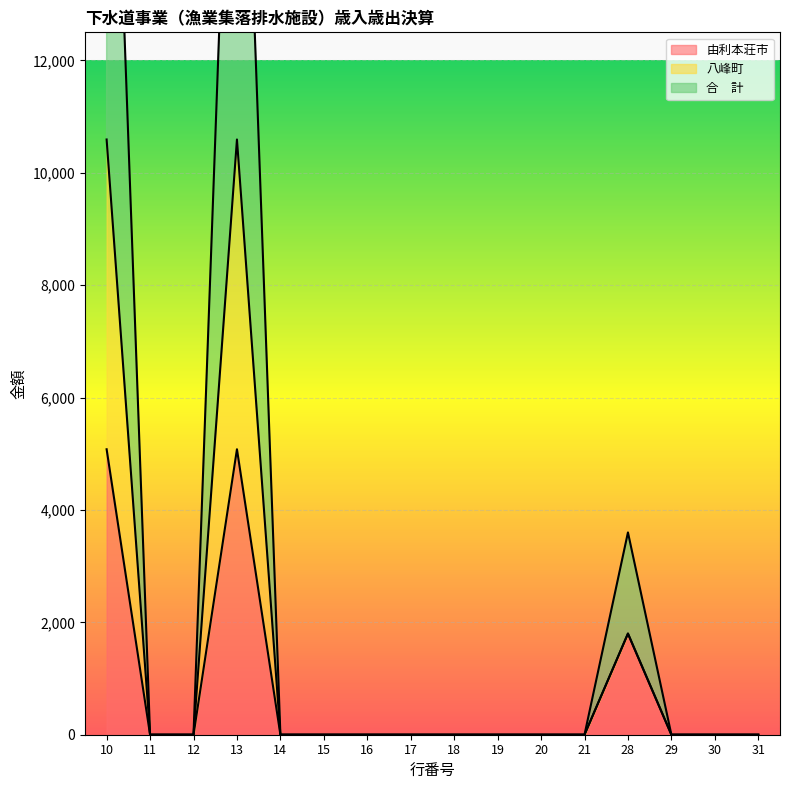

Which has a higher value, 21 or 18?

21